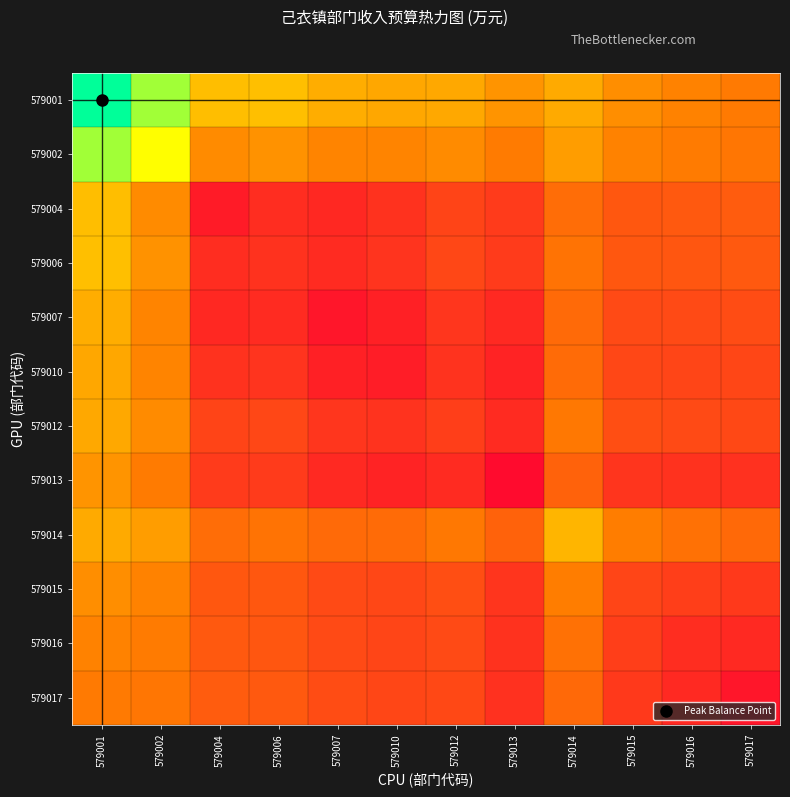

Which series changed the most between 579010 and 579017?

579017